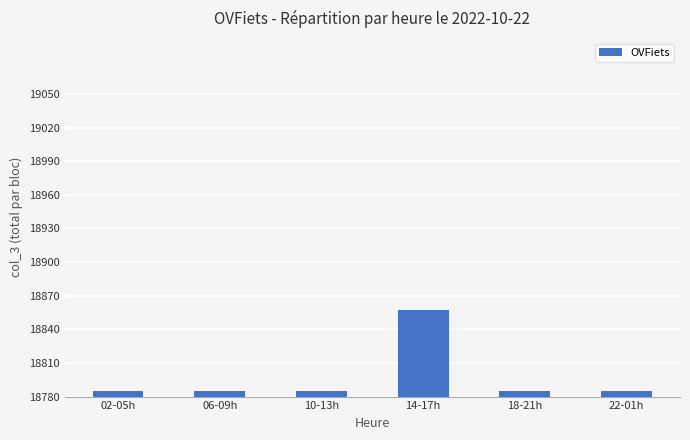

The chart shows a value of 127206 at 18-21h. True or false?

False